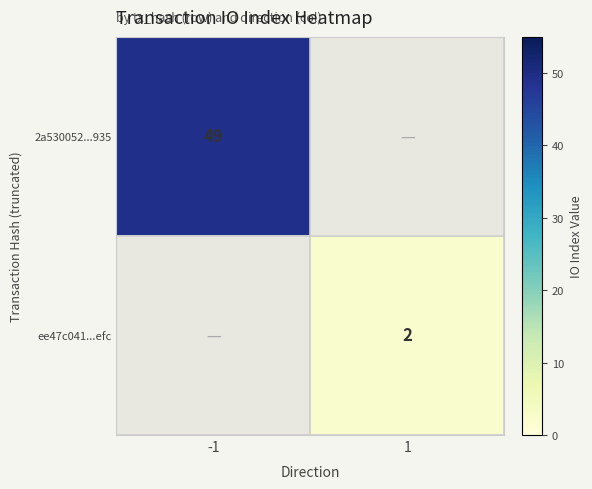

At how many categories does at least one series exceed 8?

1